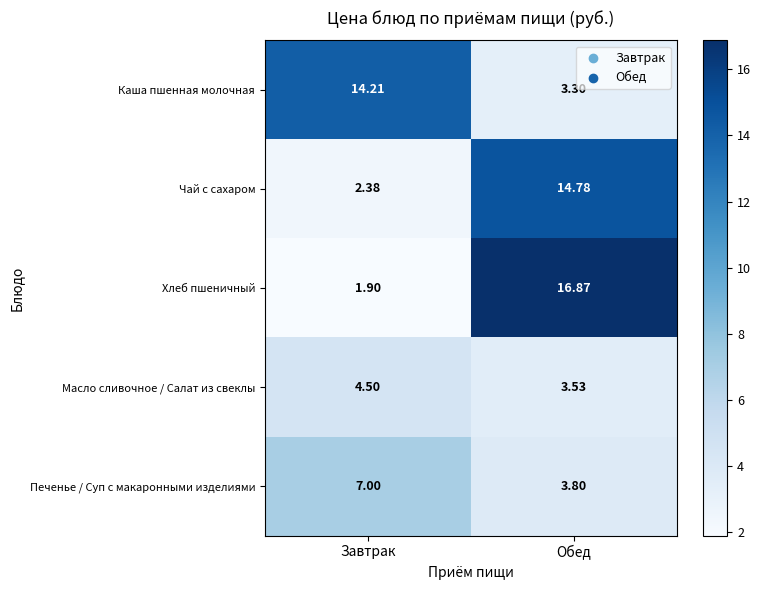

Is the value of Хлеб пшеничный at Обед greater than the value of Масло сливочное / Салат из свеклы at Обед?

Yes